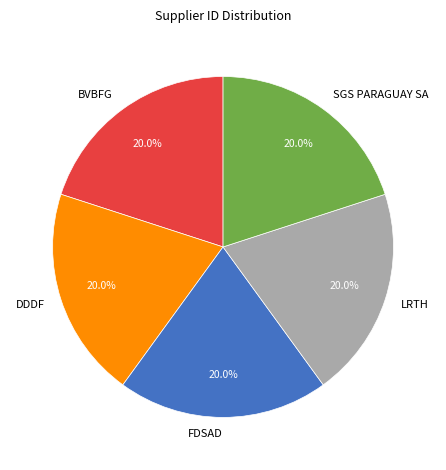

How many segments does this pie chart have?

5